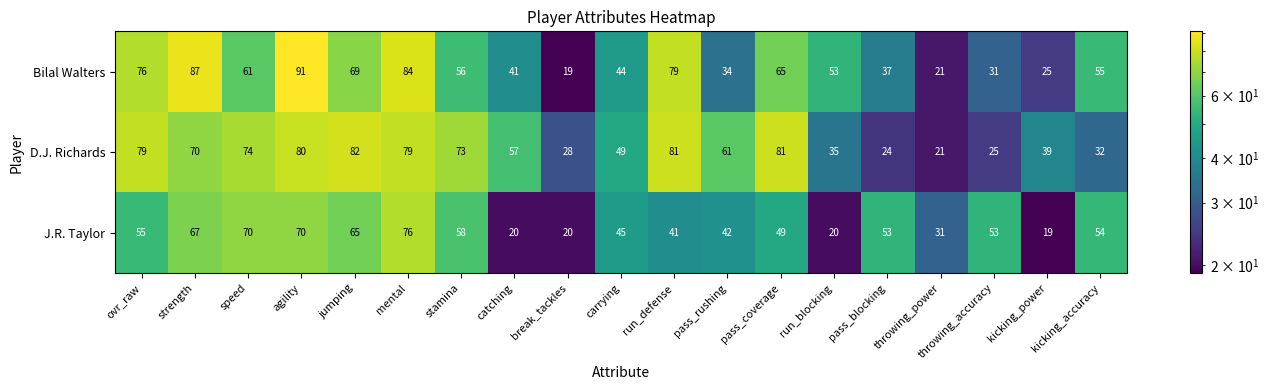

At which category is the sum across all series the highest?

agility